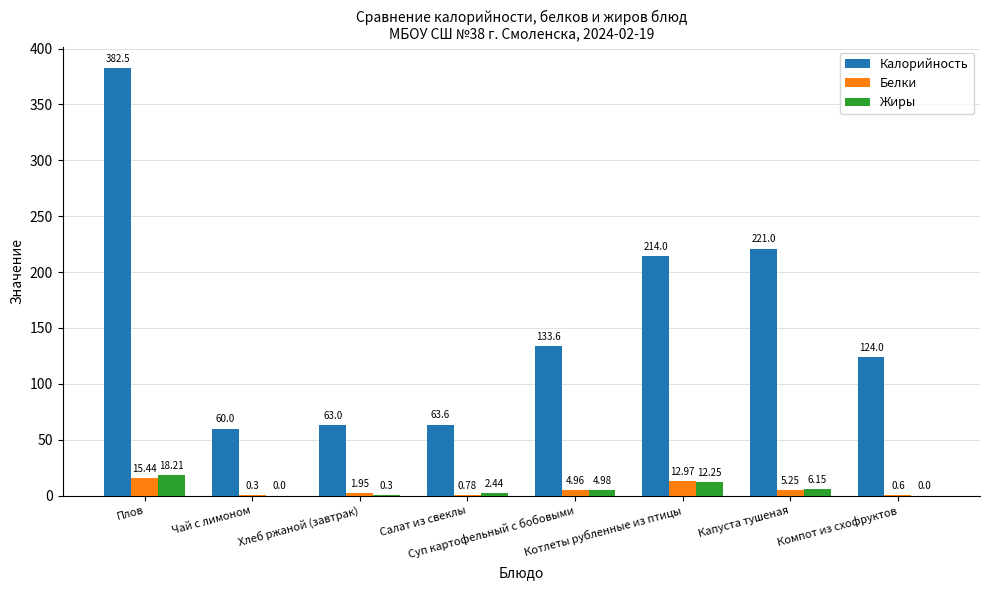

Are the bars horizontal?

No